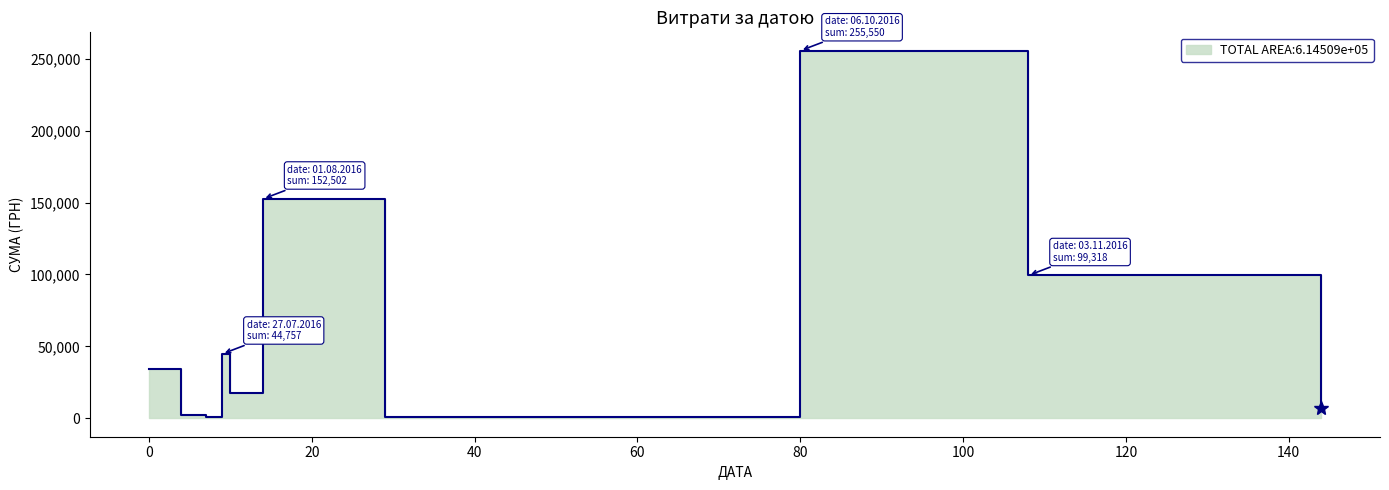

True or false: the data has more than 0 interior local peaks.

True